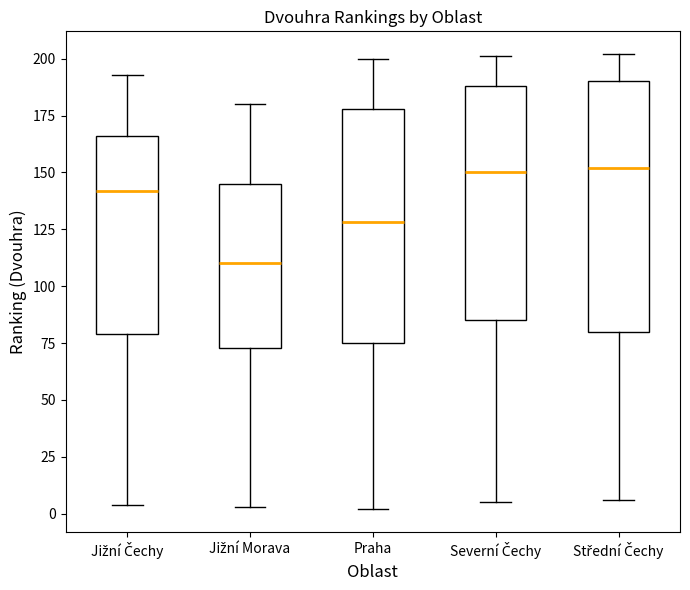

Comparing the boxes themselves (not the whiskers), which one is the tallest?

Střední Čechy